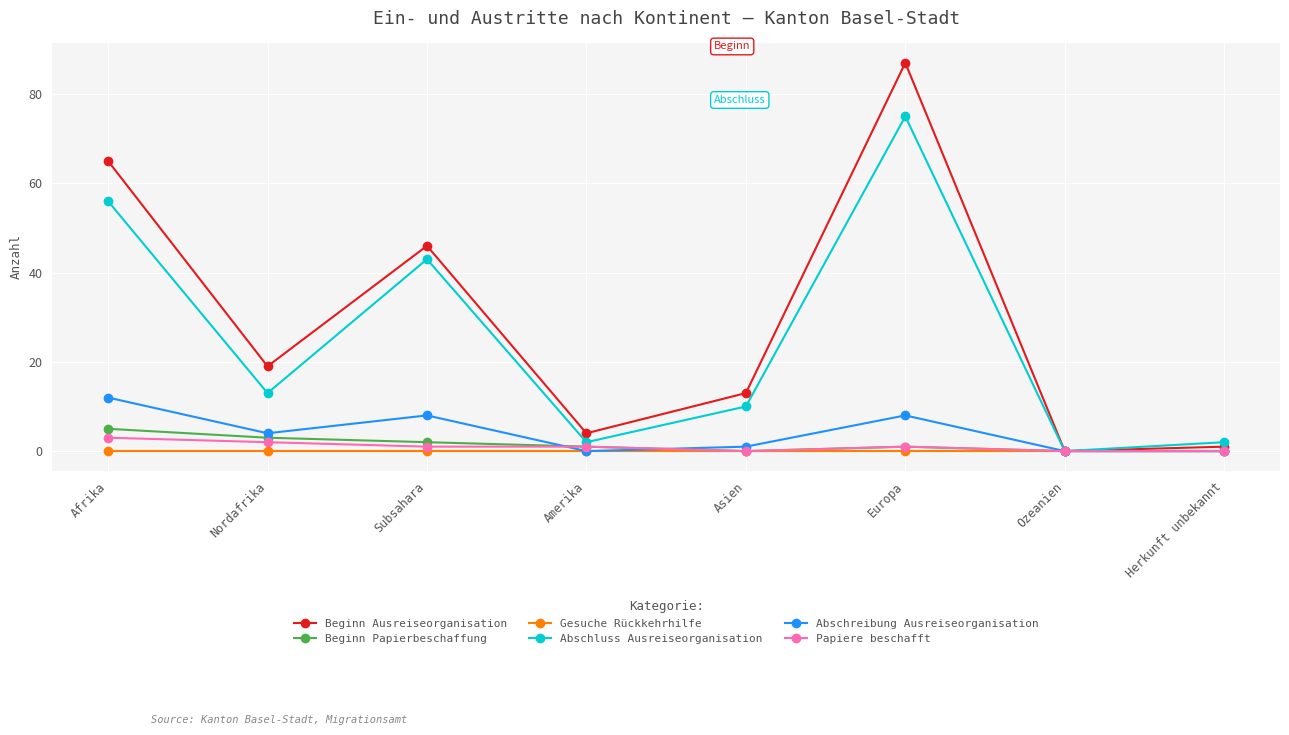

What is the sum of all Abschluss Ausreiseorganisation values?

201